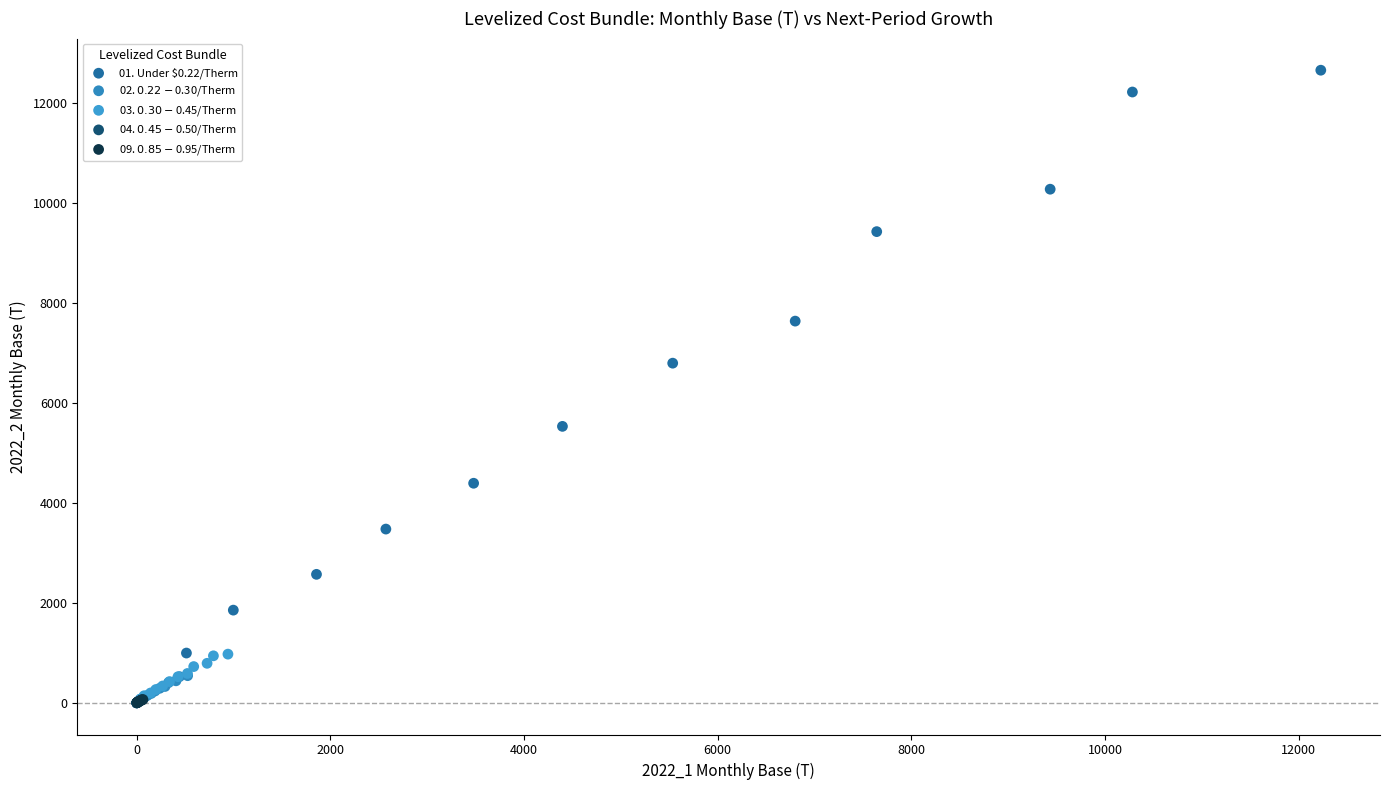

Which series has the widest spread of Y values?

01. Under $0.22/Therm